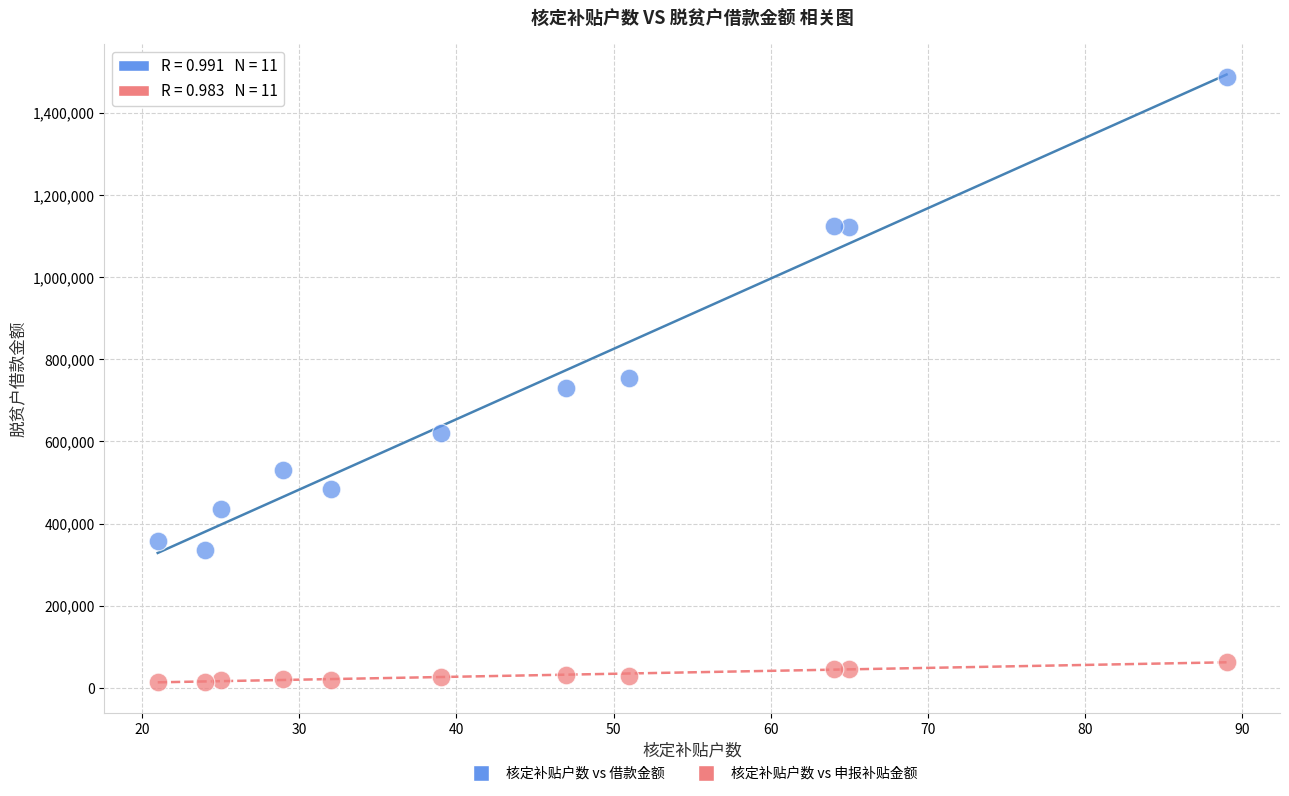

Across all data points, what is the range of X values (max minus min)?

68.0